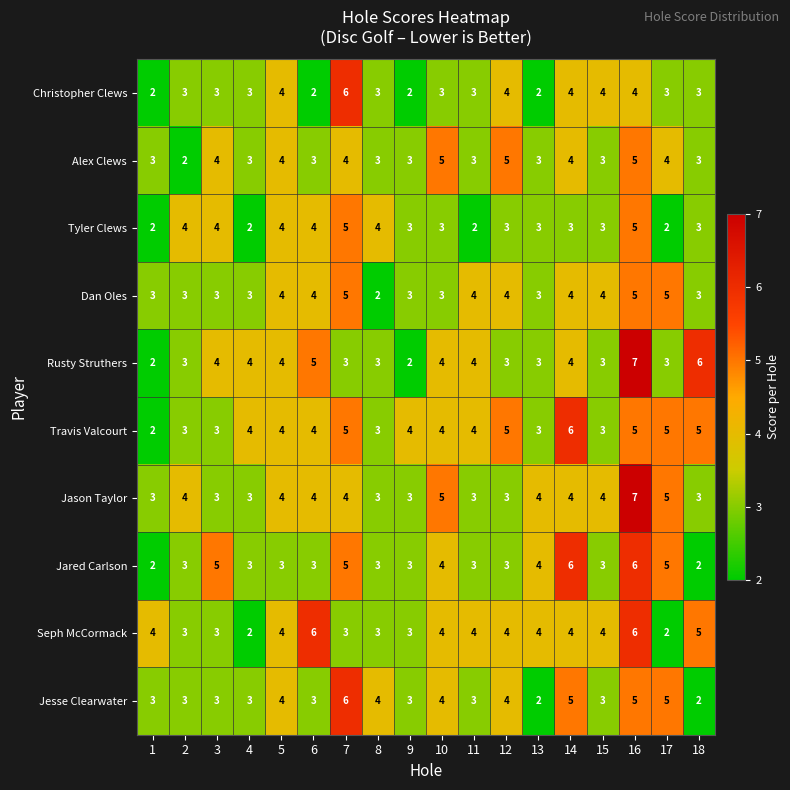

What is the sum of all Christopher Clews values?

58